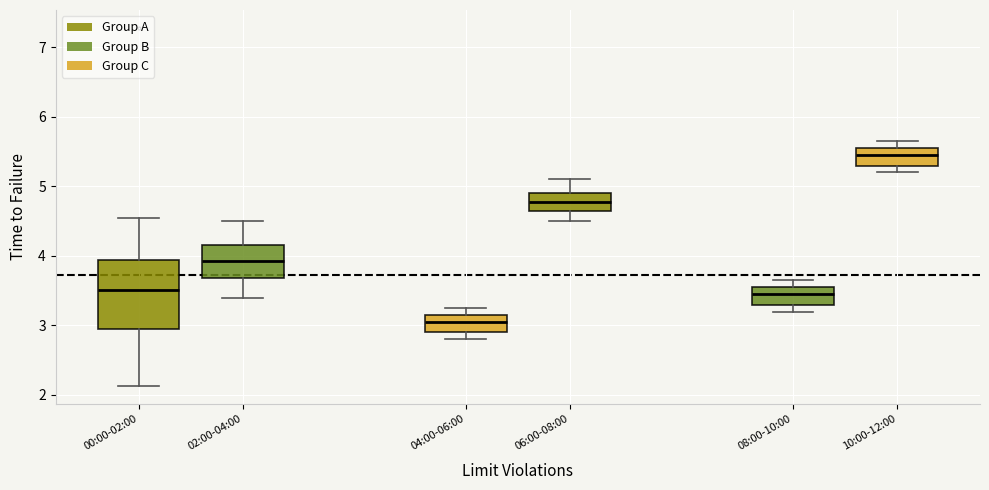

Comparing the boxes themselves (not the whiskers), which one is the tallest?

00:00-02:00